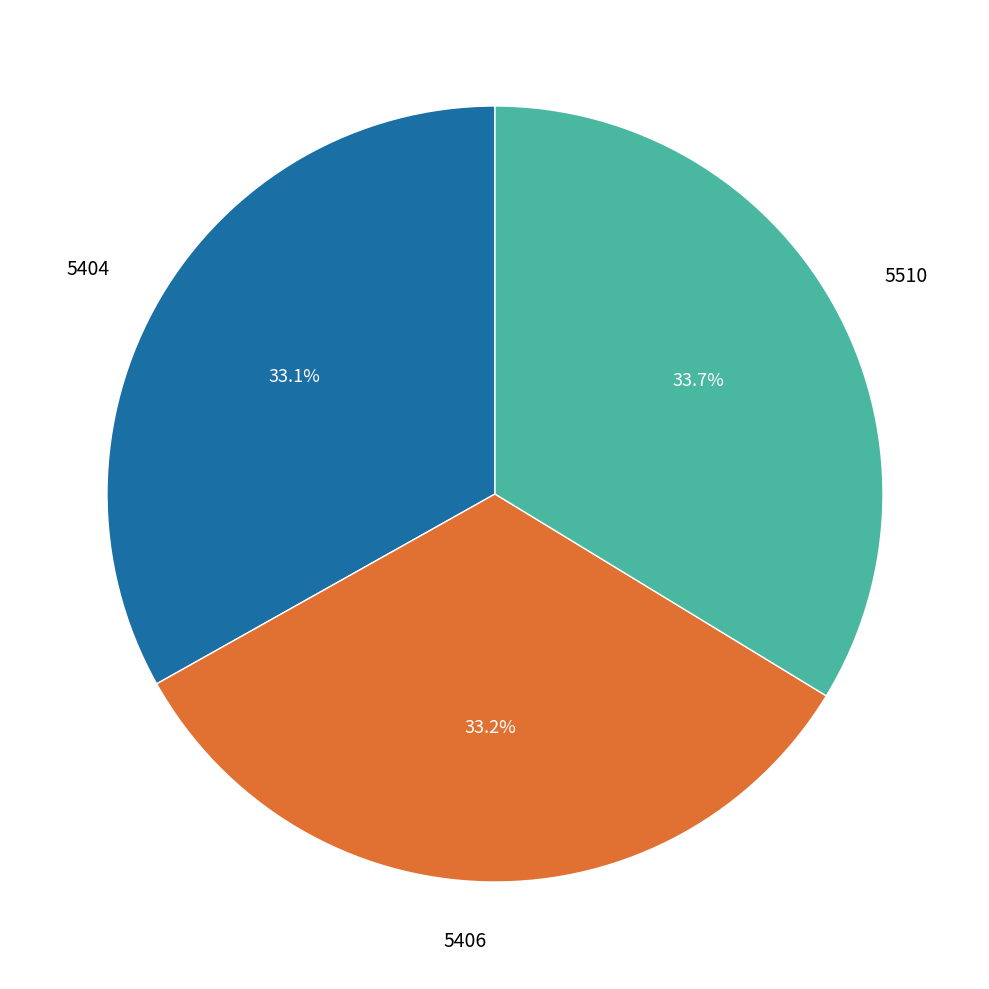

To the nearest percent, what portion does 5510 represent?

34%